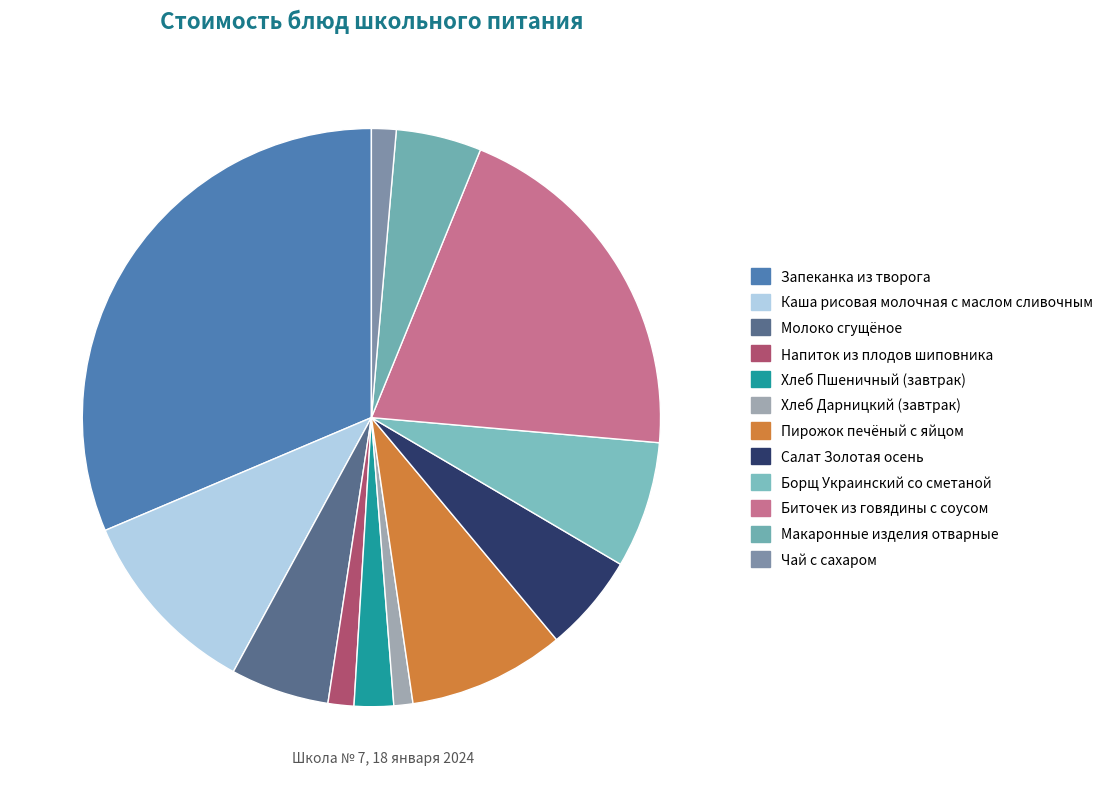

The Хлеб Пшеничный (завтрак) slice represents 2% of the pie. True or false?

True